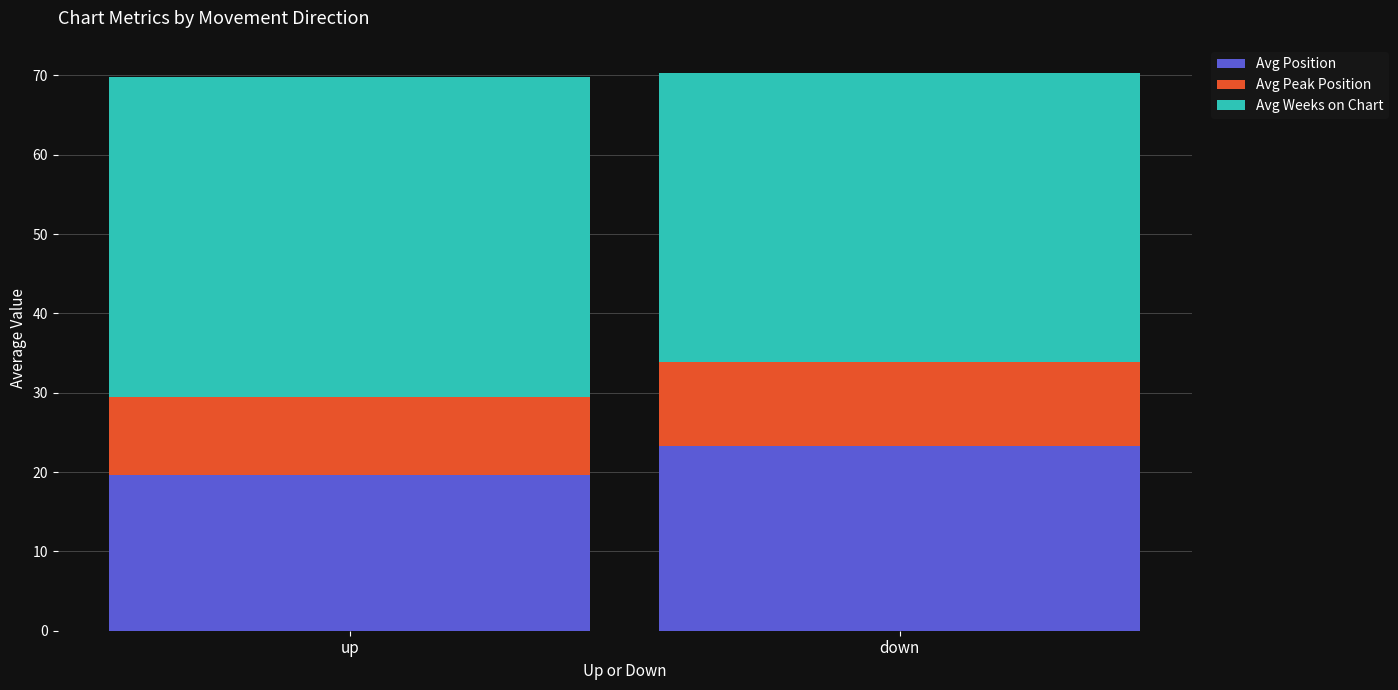

Are the bars grouped side by side (vs. stacked)?

No